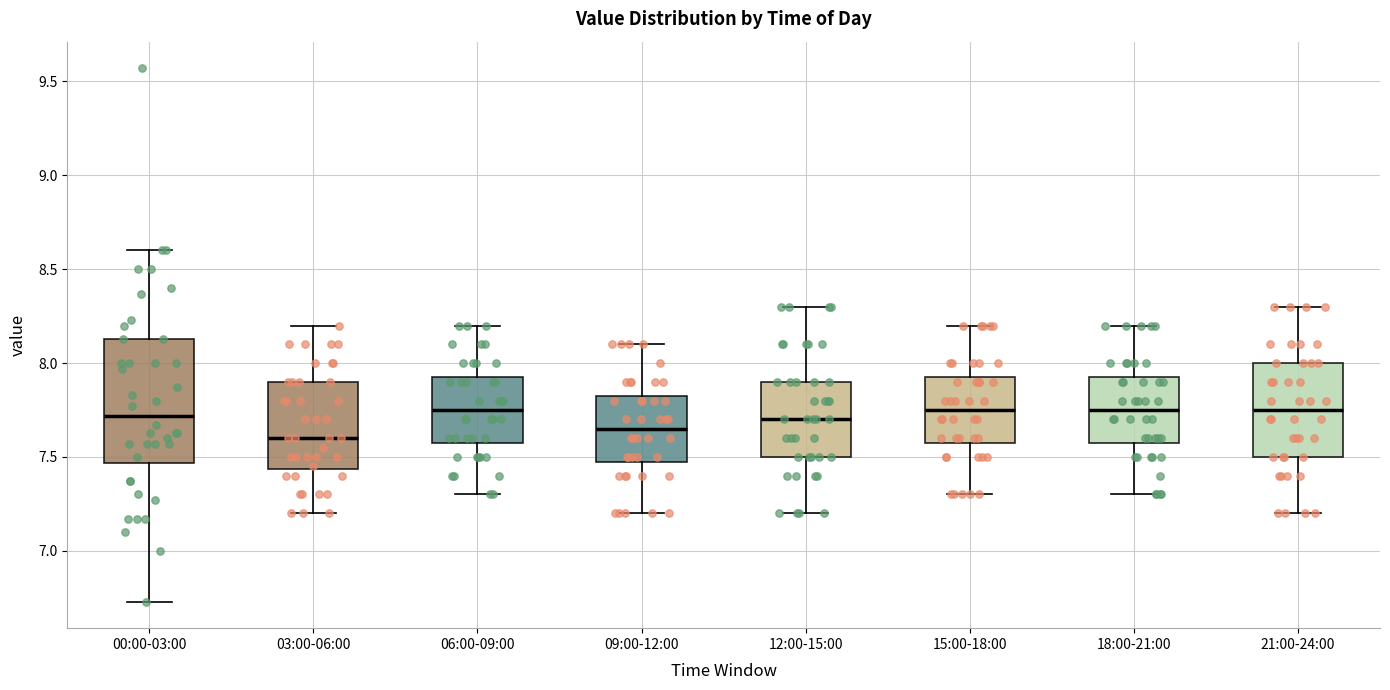

Reading left to right, transcribe this box plot: for each box, give where its median line is, the range the box spans, and where its two whiskers end, as read against the y-axis. The values are not printed on the chart, so give them approximately, as read against the axis.

00:00-03:00: median 7.70, box 7.45 to 8.15, whiskers 6.75 to 8.60
03:00-06:00: median 7.60, box 7.45 to 7.90, whiskers 7.20 to 8.20
06:00-09:00: median 7.75, box 7.60 to 7.95, whiskers 7.30 to 8.20
09:00-12:00: median 7.65, box 7.50 to 7.85, whiskers 7.20 to 8.10
12:00-15:00: median 7.70, box 7.50 to 7.90, whiskers 7.20 to 8.30
15:00-18:00: median 7.75, box 7.60 to 7.95, whiskers 7.30 to 8.20
18:00-21:00: median 7.75, box 7.60 to 7.95, whiskers 7.30 to 8.20
21:00-24:00: median 7.75, box 7.50 to 8.00, whiskers 7.20 to 8.30